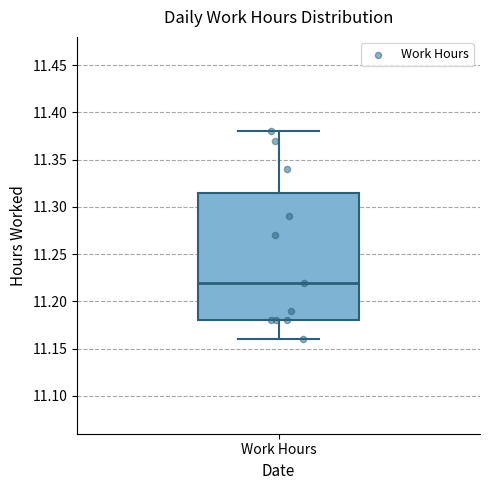

Read this box plot against the y-axis: the position of the median line, the range covered by the box, and the ends of both whiskers. The values are not printed on the chart, so give them approximately, as read against the axis.

median 11.220, box 11.180 to 11.315, whiskers 11.160 to 11.380